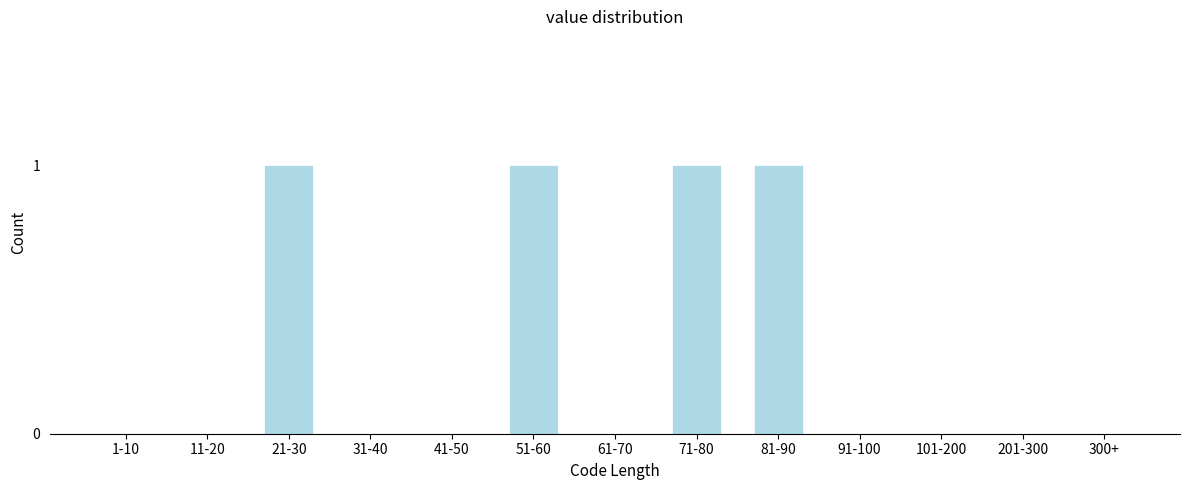

Reading left to right, transcribe all the data shown in this chart.

1-10=0	11-20=0	21-30=1	31-40=0	41-50=0	51-60=1	61-70=0	71-80=1	81-90=1	91-100=0	101-200=0	201-300=0	300+=0